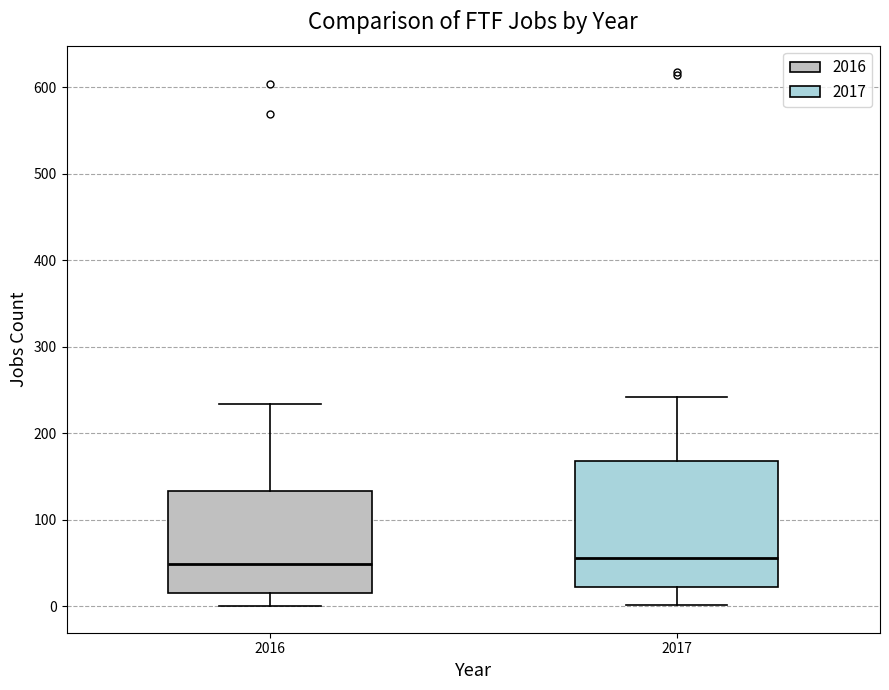

Reading left to right, read every box against the y-axis: the position of its median line, the range the box covers, and the ends of its whiskers. The values are not printed on the chart, so give them approximately, as read against the axis.

2016: median 50, box 20 to 130, whiskers 0 to 230
2017: median 60, box 20 to 170, whiskers 0 to 240